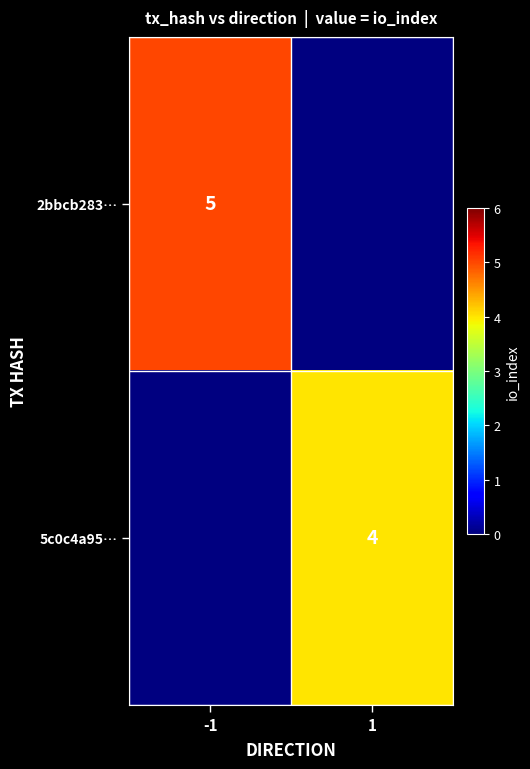

At how many categories does at least one series exceed 4?

1